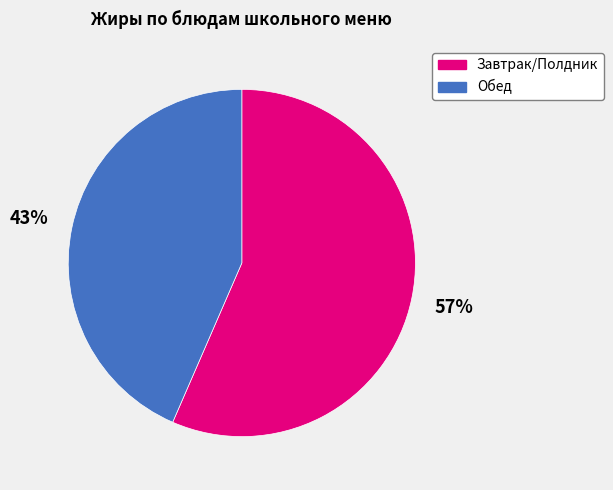

Is the sum of Обед and Завтрак/Полдник greater than half?

Yes